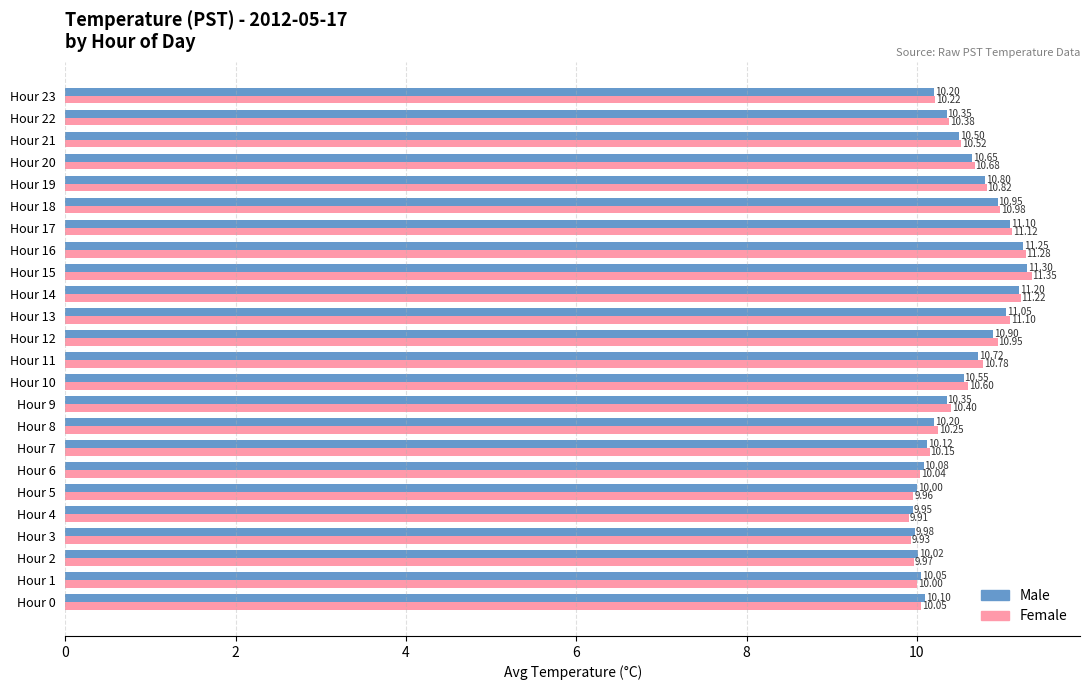

Which category has the highest value across all series?

Hour 15